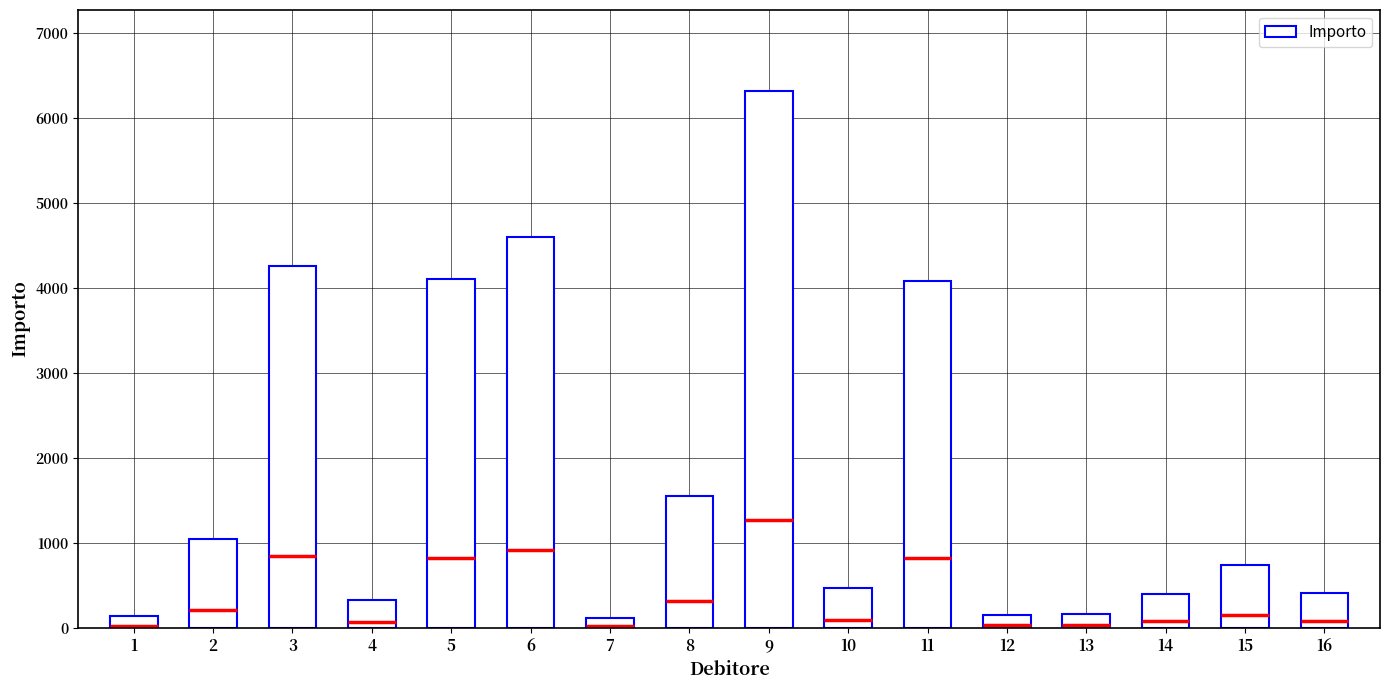

What is the difference between the maximum and minimum values?

6214.3